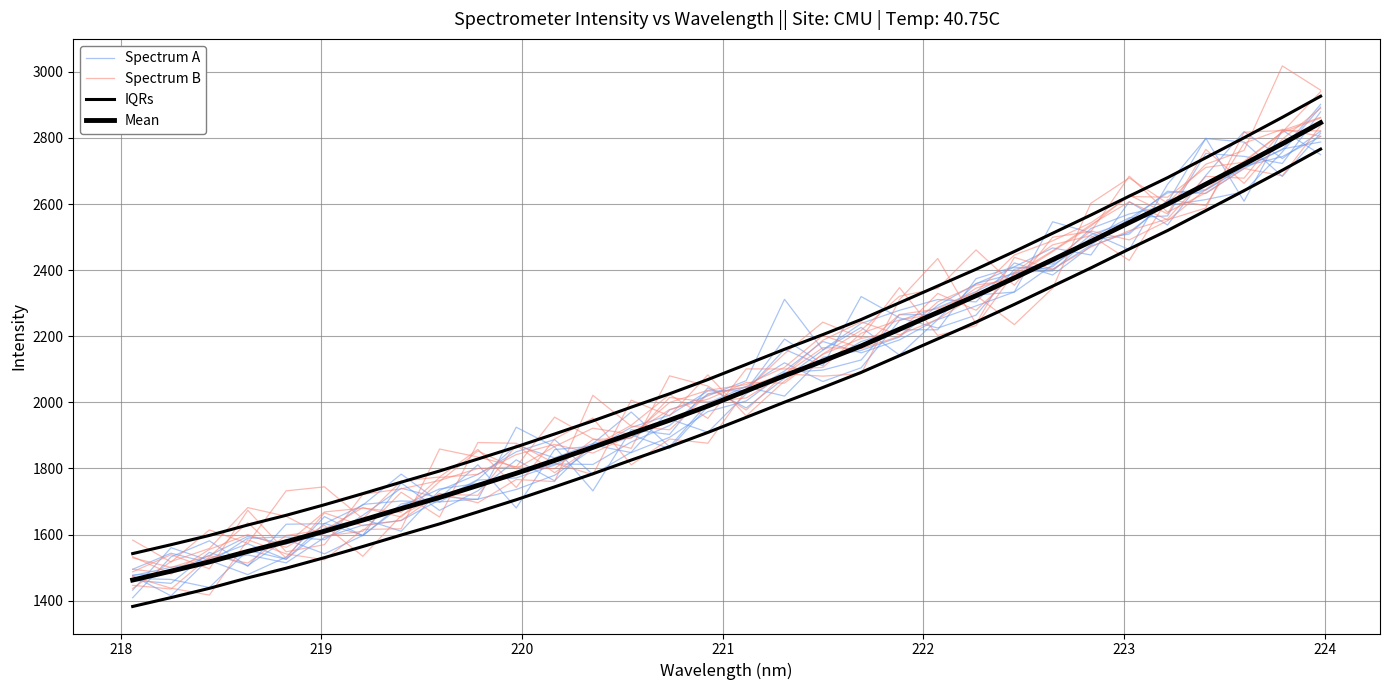

Reading left to right, transcribe all the data shown in this chart.

Spectrum A: 1477.5	1485.3	1536.9	1594.8	1571.4	1603.3	1691.4	1701.7	1698.3	1765.0	1771.6	1810.4	1871.2	1848.1	1894.3	1972.2	2004.3	2090.1	2097.8	2128.3	2265.3	2265.4	2324.9	2333.7	2415.3	2490.1	2509.4	2611.1	2642.1	2711.8	2764.3	2901.7
Spectrum B: 1533.3	1481.2	1555.3	1600.1	1561.3	1628.0	1534.3	1657.7	1722.3	1718.8	1870.8	1787.1	1866.4	1930.7	2023.7	1951.6	2101.2	2101.1	2105.8	2209.1	2249.3	2268.1	2345.6	2381.0	2456.2	2533.3	2627.4	2570.3	2765.4	2662.5	2796.3	2889.7
IQRs: 1542.6	1569.5	1597.5	1629.1	1658.4	1690.3	1724.0	1758.7	1792.4	1828.7	1865.5	1904.4	1944.0	1985.5	2026.1	2069.1	2114.7	2160.7	2205.0	2250.6	2301.3	2352.1	2402.8	2456.4	2511.6	2566.8	2623.9	2679.8	2740.1	2800.5	2862.4	2926.2
Mean: 1462.6	1489.5	1517.5	1549.1	1578.4	1610.3	1644.0	1678.7	1712.4	1748.7	1785.5	1824.4	1864.0	1905.5	1946.1	1989.1	2034.7	2080.7	2125.0	2170.6	2221.3	2272.1	2322.8	2376.4	2431.6	2486.8	2543.9	2599.8	2660.1	2720.5	2782.4	2846.2